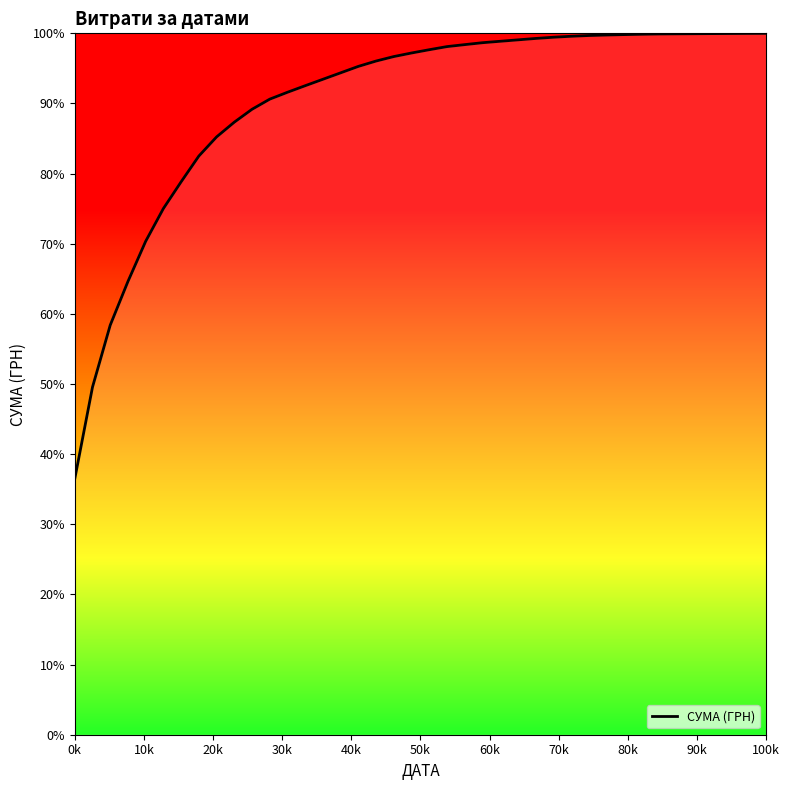

What is the maximum value shown in the chart?

100.0